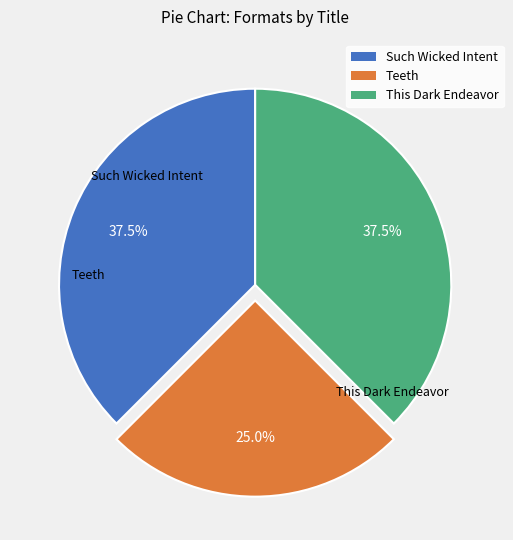

Which category has the smallest portion of the pie?

Teeth